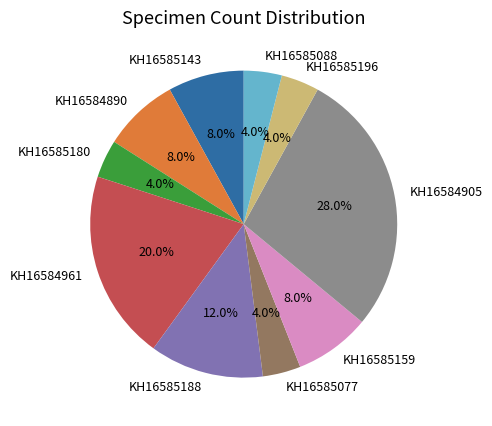

What is the largest slice in the pie chart?

KH16584905